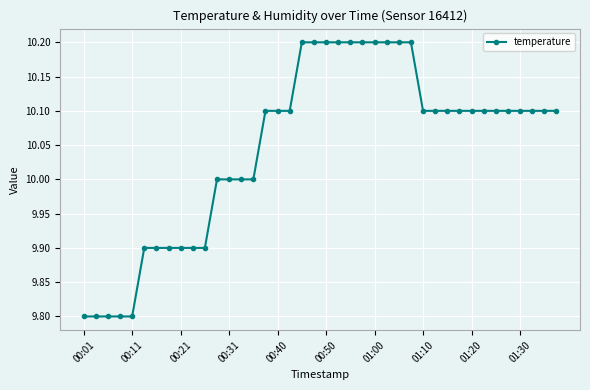

What is the minimum value shown in the chart?

9.8